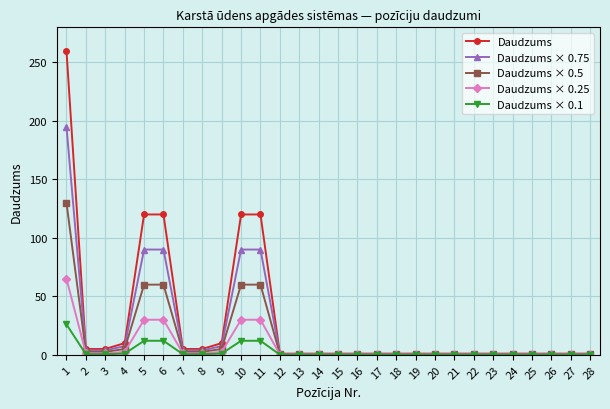

Which series has the widest spread of values?

Daudzums